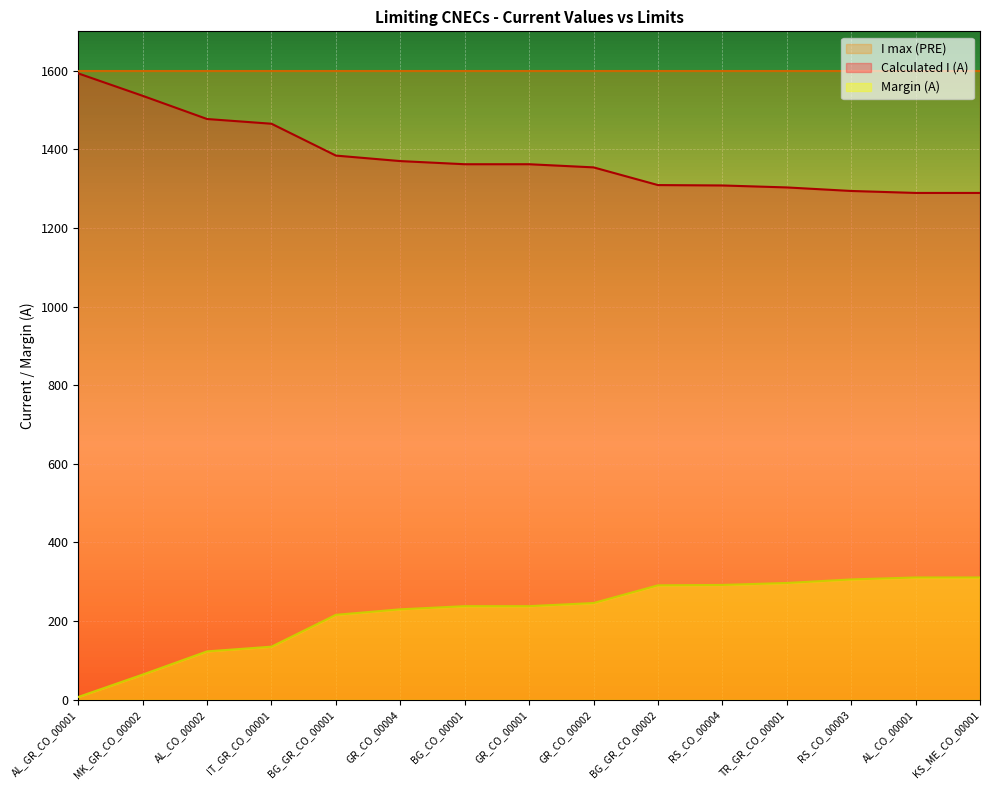

At how many categories does at least one series exceed 298?

15